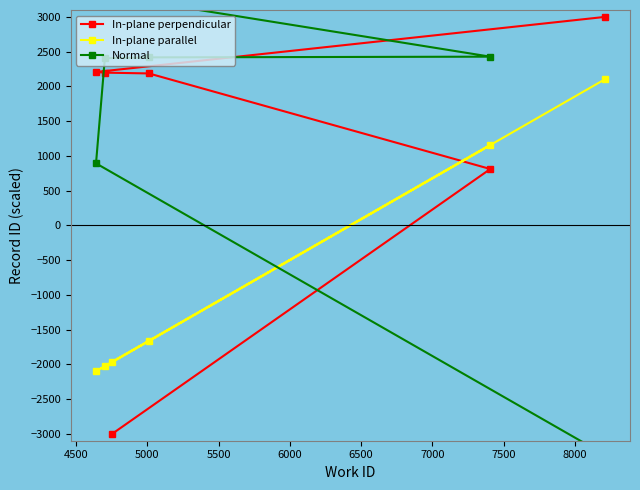

What is the value of the In-plane perpendicular point at the 6th from the left?

3000.0